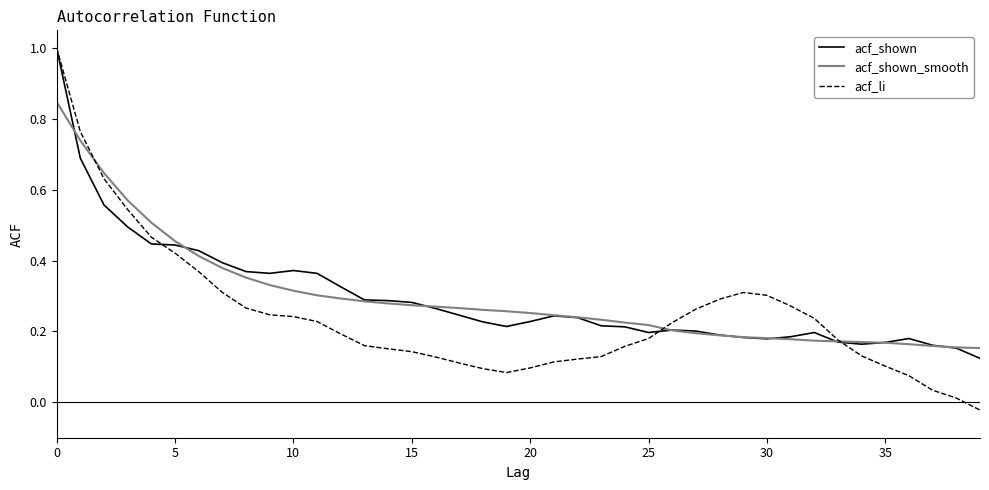

What is the greatest value displayed?

1.0